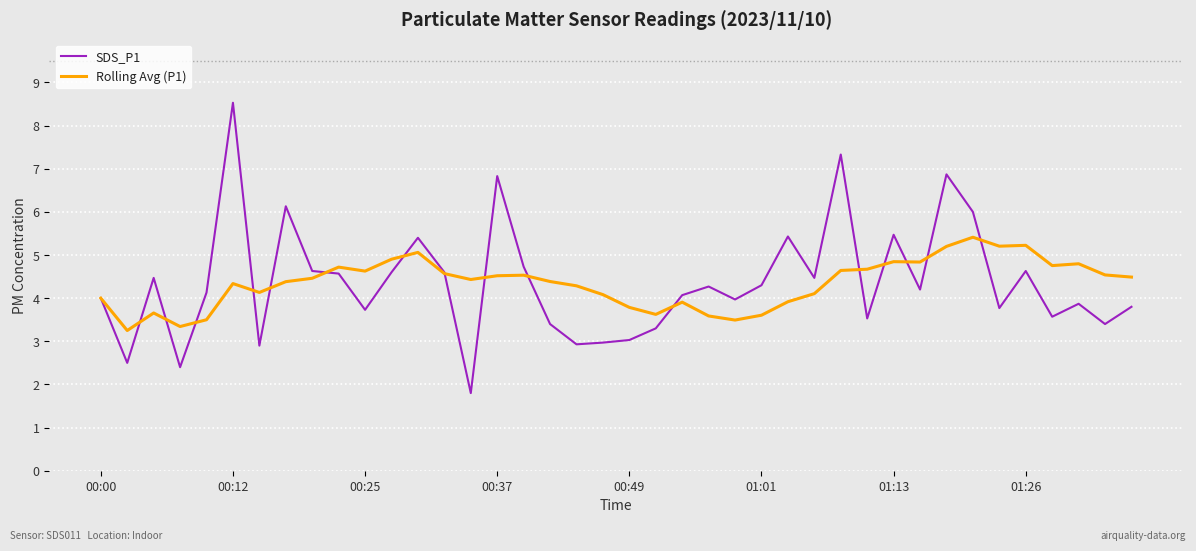

Rank the series by their maximum value, from highest to lowest.

SDS_P1, Rolling Avg (P1)